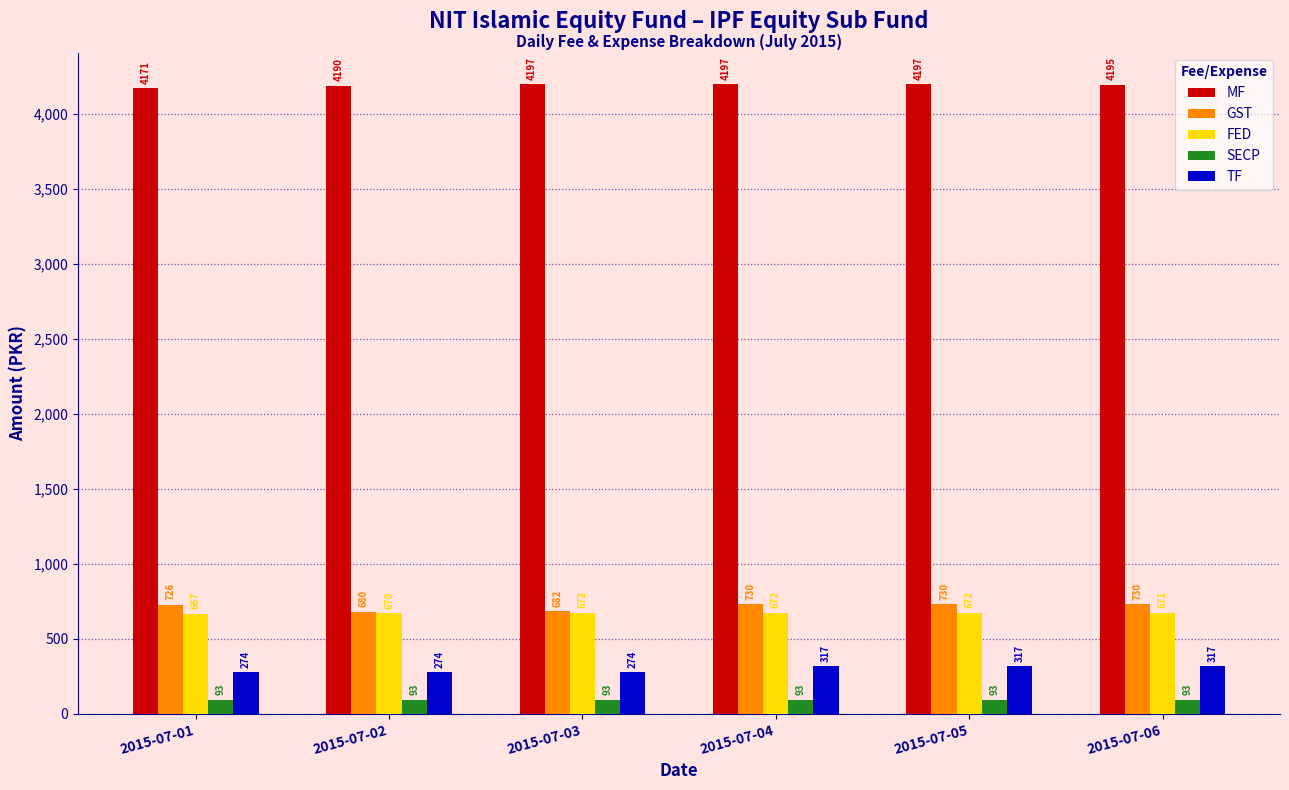

Reading left to right, list all the values displayed in this chart.

MF: 2015-07-01=4171	2015-07-02=4190	2015-07-03=4197	2015-07-04=4197	2015-07-05=4197	2015-07-06=4195
GST: 2015-07-01=726	2015-07-02=680	2015-07-03=682	2015-07-04=730	2015-07-05=730	2015-07-06=730
FED: 2015-07-01=667	2015-07-02=670	2015-07-03=672	2015-07-04=672	2015-07-05=672	2015-07-06=671
SECP: 2015-07-01=93	2015-07-02=93	2015-07-03=93	2015-07-04=93	2015-07-05=93	2015-07-06=93
TF: 2015-07-01=274	2015-07-02=274	2015-07-03=274	2015-07-04=317	2015-07-05=317	2015-07-06=317